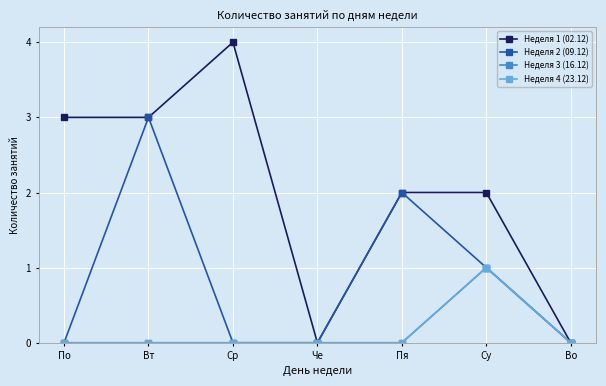

How many lines are shown in the chart?

4